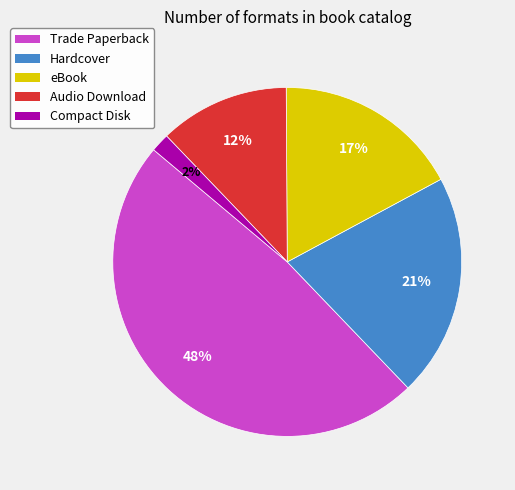

Is it true that eBook is 17% of the pie?

True